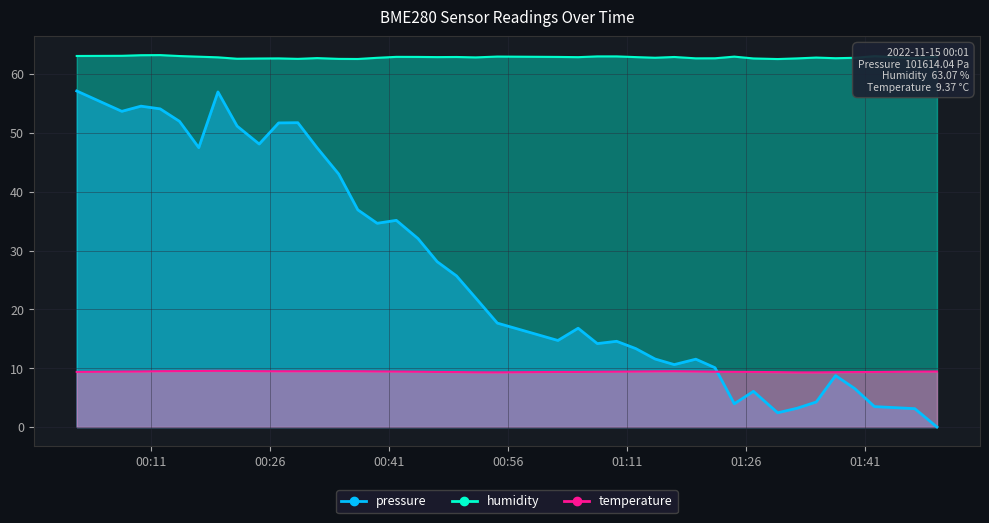

Rank the series by their maximum value, from highest to lowest.

humidity, pressure, temperature